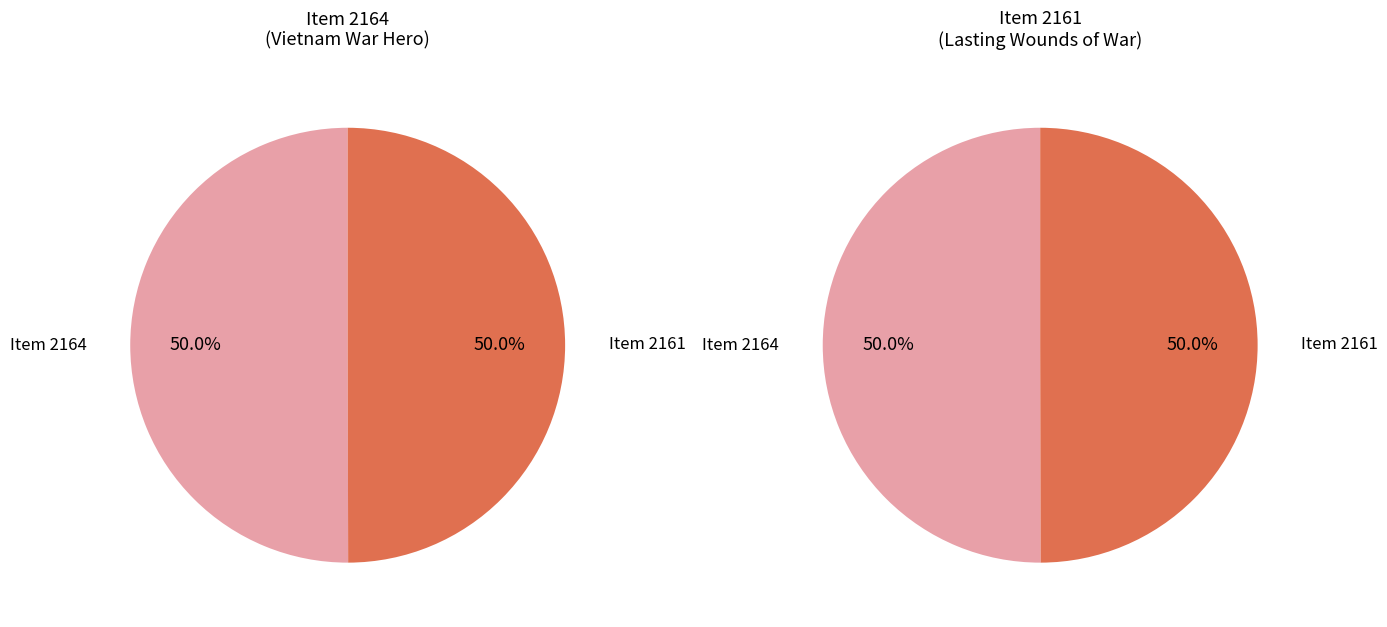

Between Item 2164 and Item 2161, which is larger?

Item 2164